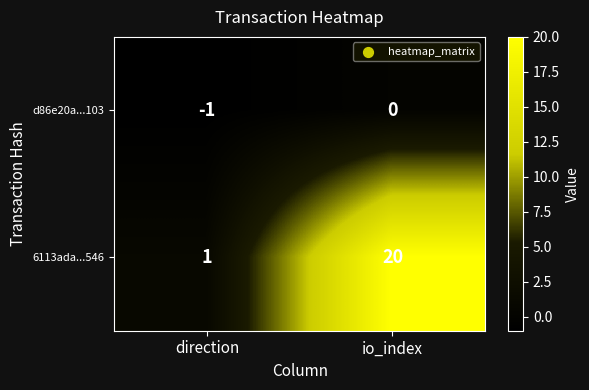

Where is d86e20a...103 nearest to the value 0?

io_index